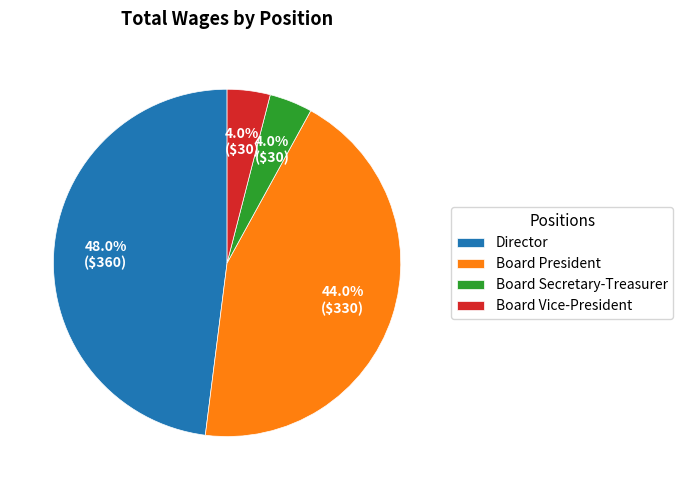

To the nearest percent, what portion does Board Secretary-Treasurer represent?

4%